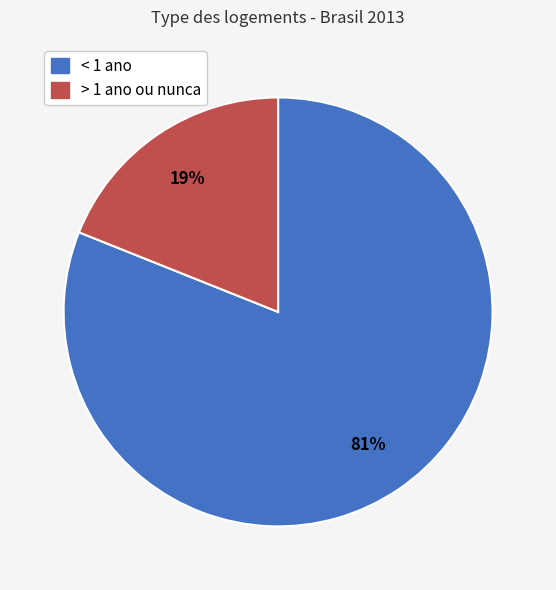

Combined, do < 1 ano and > 1 ano ou nunca account for over 50%?

Yes